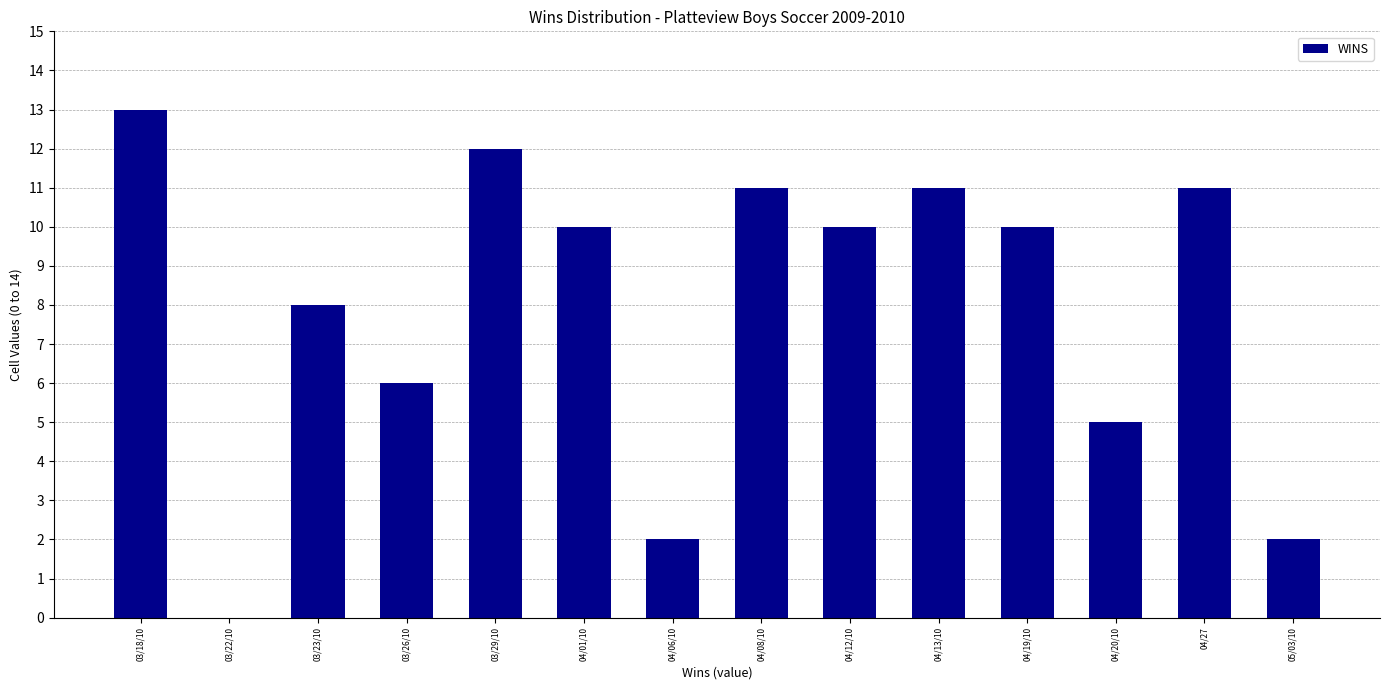

Reading left to right, transcribe all the data shown in this chart.

03/18/10=13	03/22/10=0	03/23/10=8	03/26/10=6	03/29/10=12	04/01/10=10	04/06/10=2	04/08/10=11	04/12/10=10	04/13/10=11	04/19/10=10	04/20/10=5	04/27=11	05/03/10=2